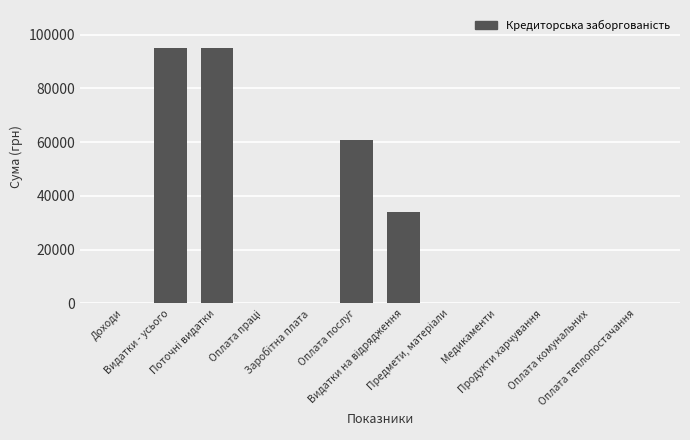

How many data points does each series have?

12